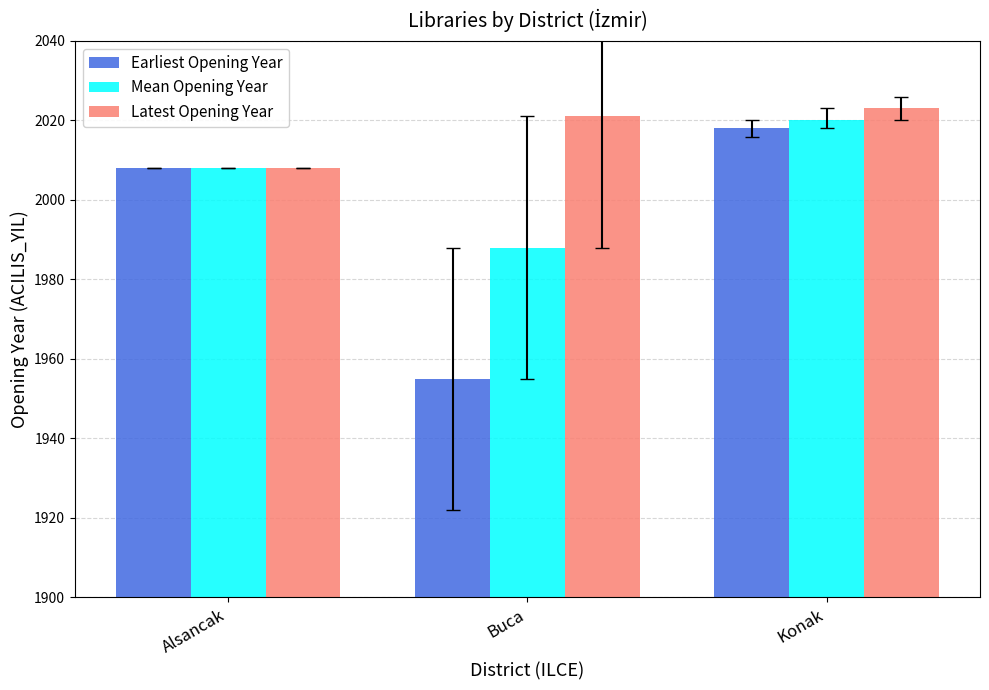

What value does the Mean Opening Year series have at Alsancak?

2008.0